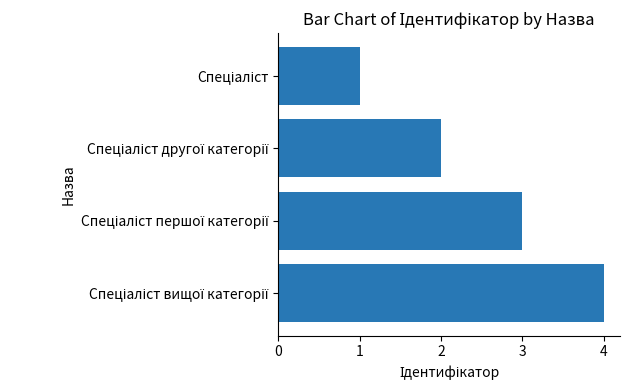

What is the sum of all values?

10